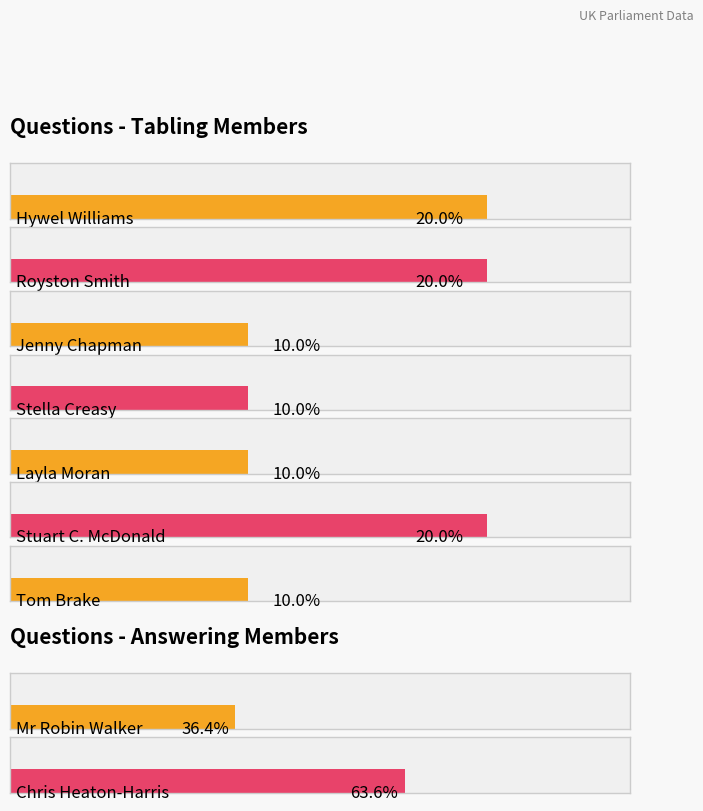

How many data points does each series have?

9